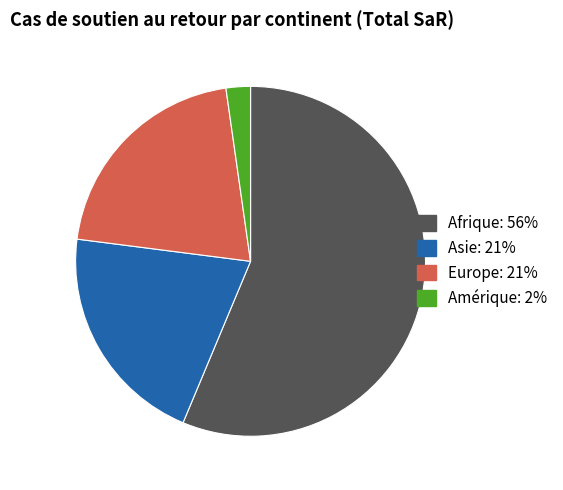

Count the number of slices in the pie.

4